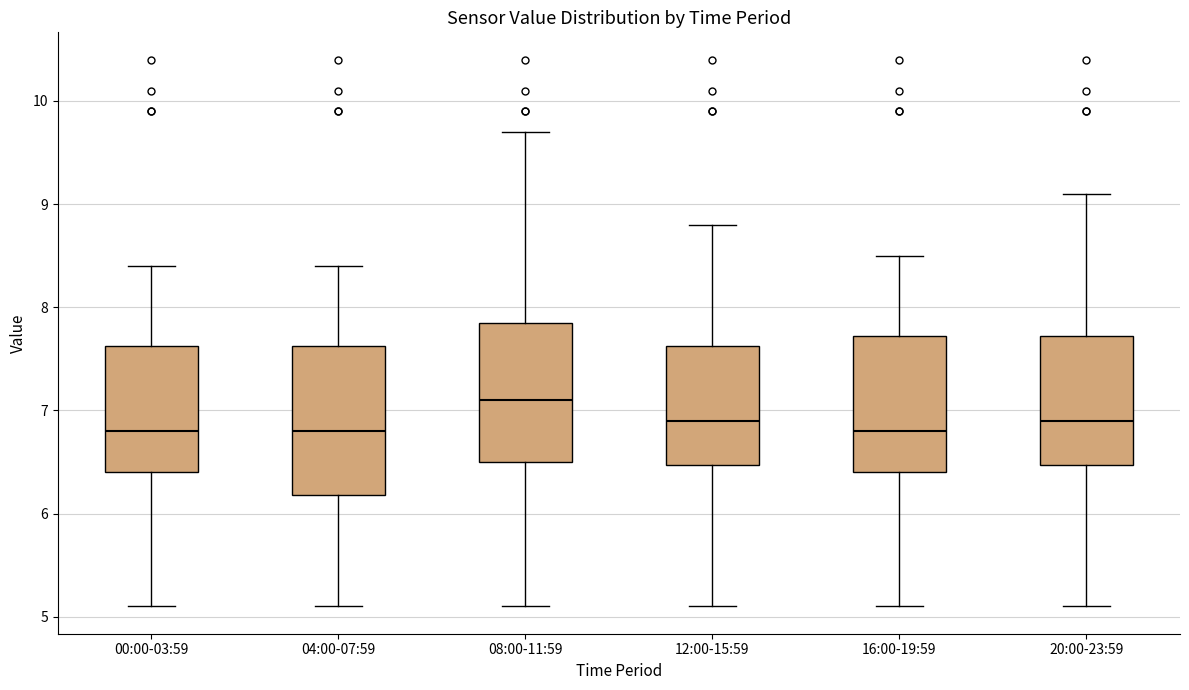

Reading left to right, transcribe this box plot: for each box, give where its median line is, the range the box spans, and where its two whiskers end, as read against the y-axis. The values are not printed on the chart, so give them approximately, as read against the axis.

00:00-03:59: median 6.8, box 6.4 to 7.6, whiskers 5.1 to 8.4
04:00-07:59: median 6.8, box 6.2 to 7.6, whiskers 5.1 to 8.4
08:00-11:59: median 7.1, box 6.5 to 7.9, whiskers 5.1 to 9.7
12:00-15:59: median 6.9, box 6.5 to 7.6, whiskers 5.1 to 8.8
16:00-19:59: median 6.8, box 6.4 to 7.7, whiskers 5.1 to 8.5
20:00-23:59: median 6.9, box 6.5 to 7.7, whiskers 5.1 to 9.1